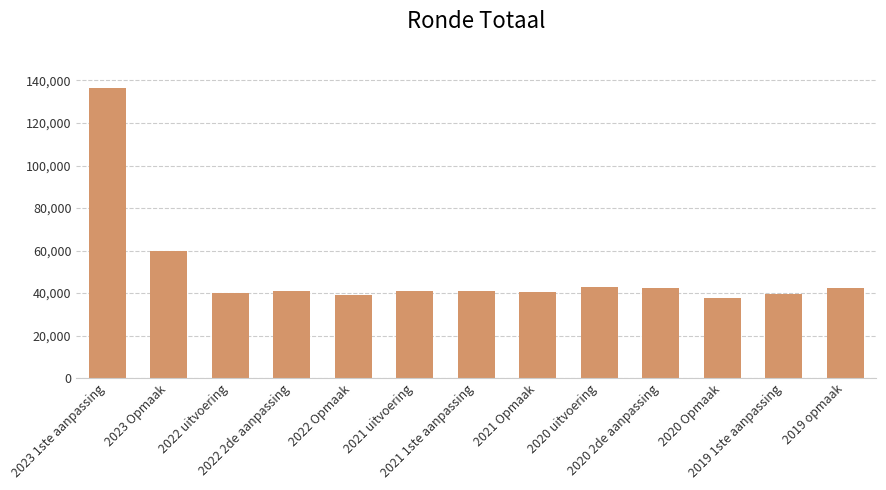

Read the value at 2022 2de aanpassing, to the nearest 100.

40900